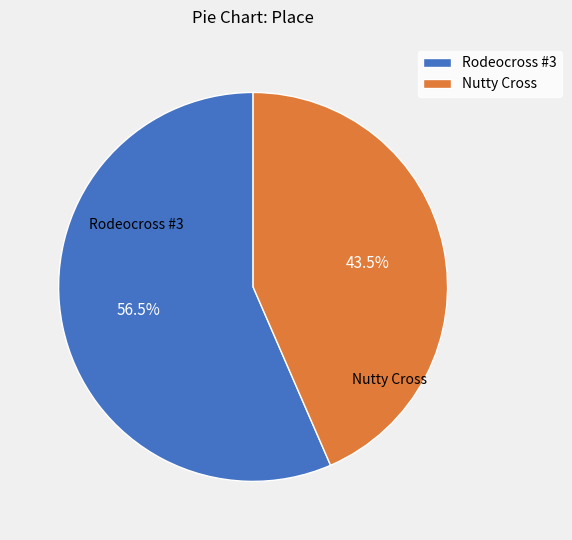

Does any single category account for the majority?

Yes